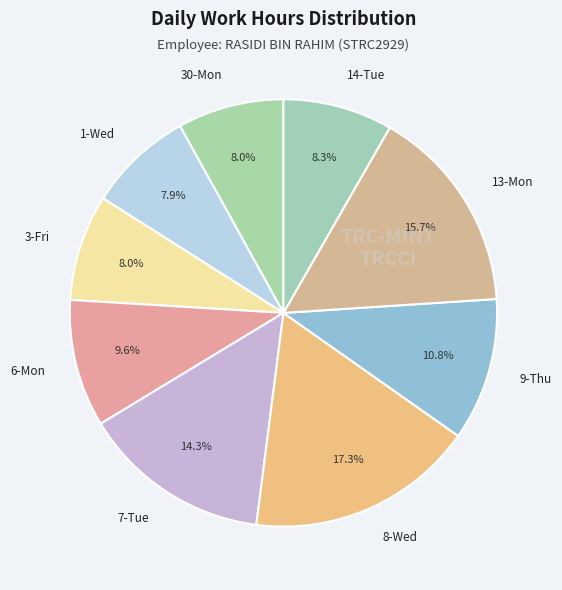

The 30-Mon slice represents 8% of the pie. True or false?

True